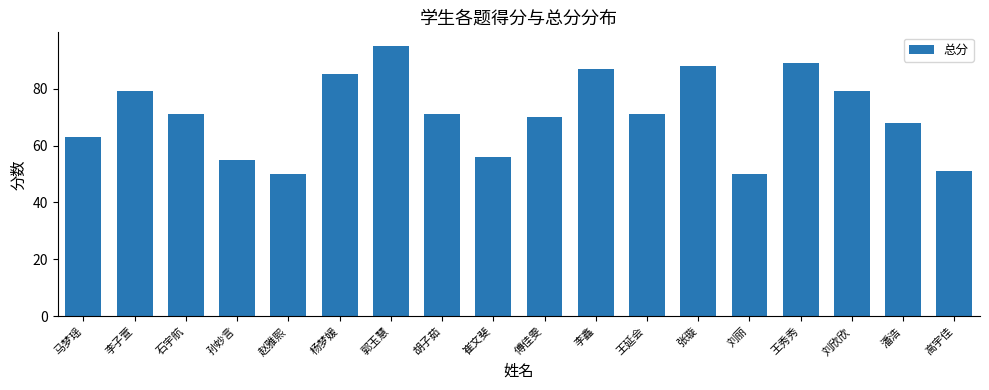

What is the label of the 1st bar from the right?

高宇佳